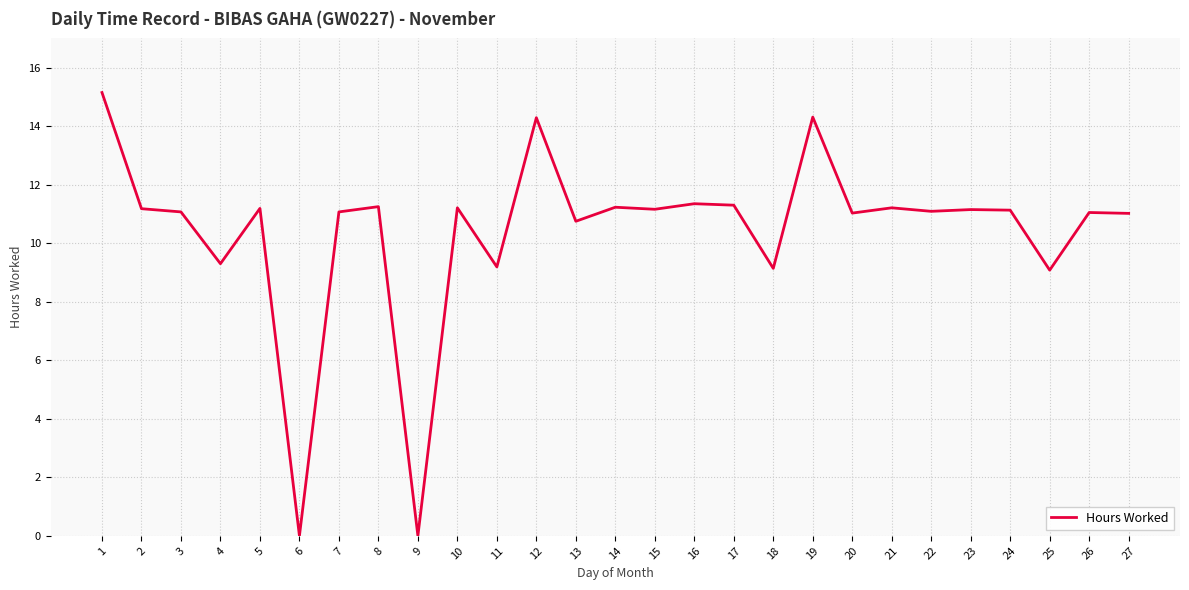

Approximately how many times larger is the value at 4 compared to 24?

0.8